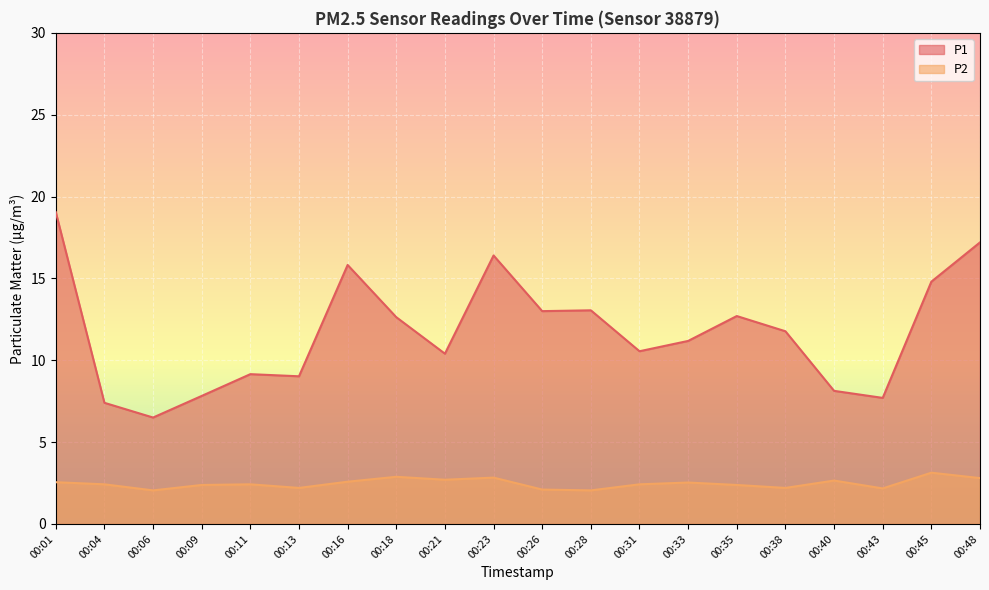

At which label is P2 closest to 2?

00:06